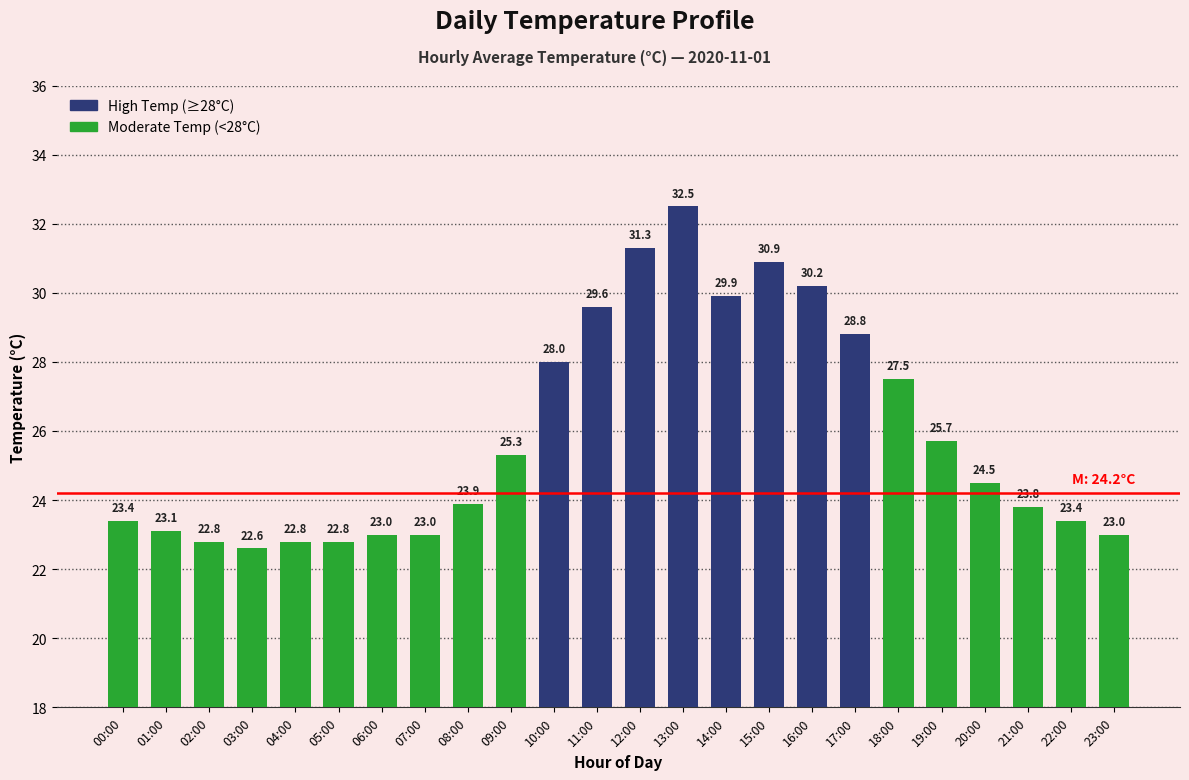

True or false: the data shows 12.2 at 05:00.

False